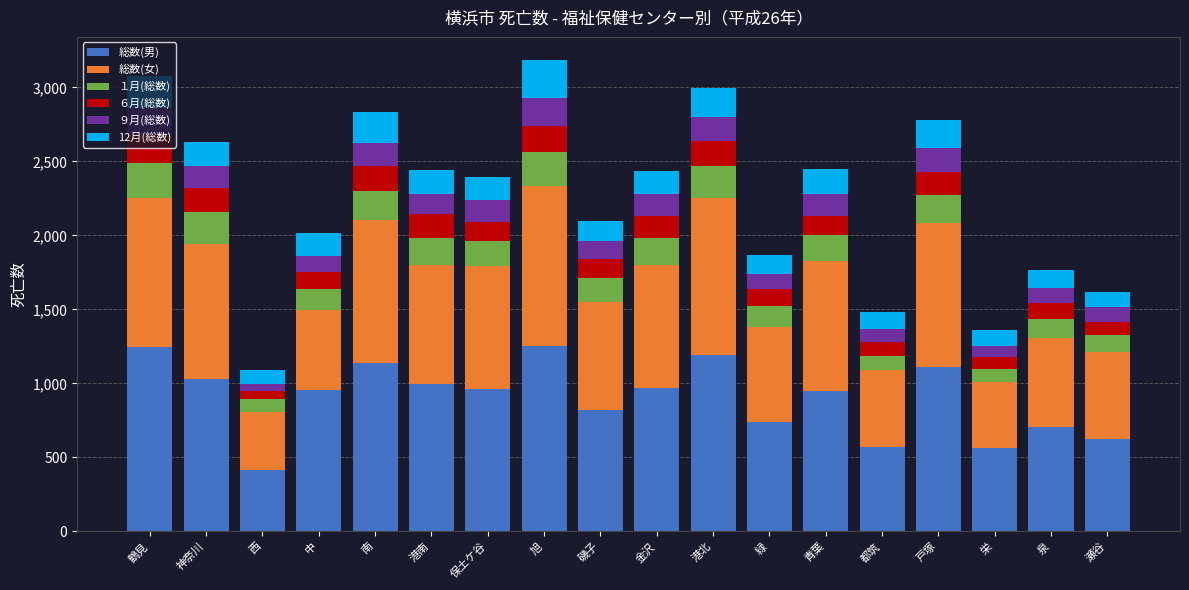

What is the total value across all series at 保土ケ谷?

2394